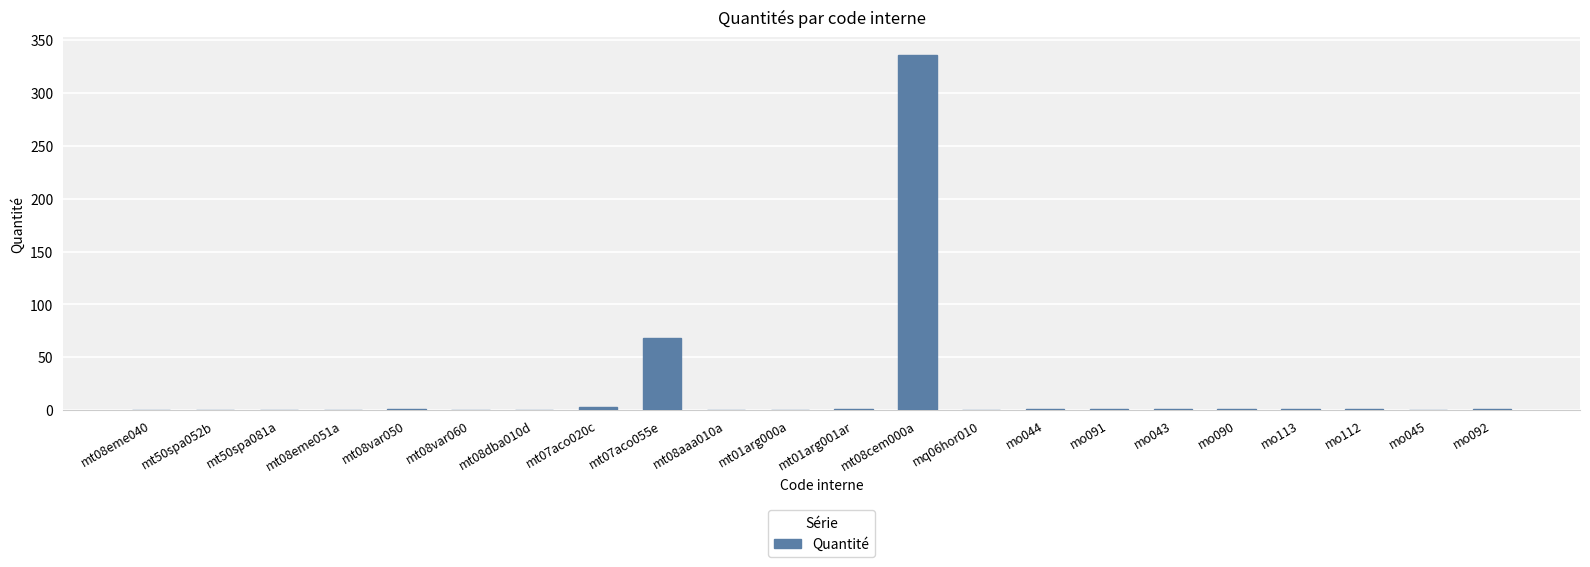

Where is the data nearest to the value 168?

mt07aco055e